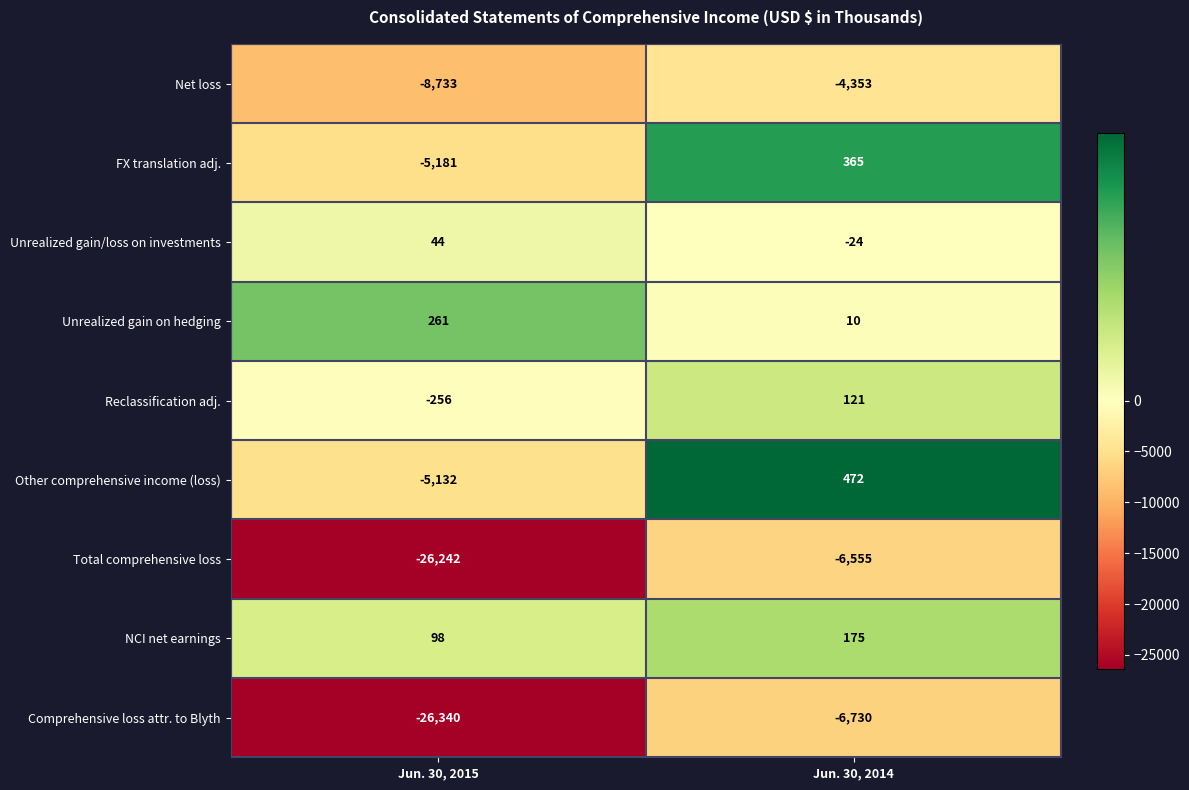

True or false: Unrealized gain on hedging has a value of 13 at Jun. 30, 2014.

False